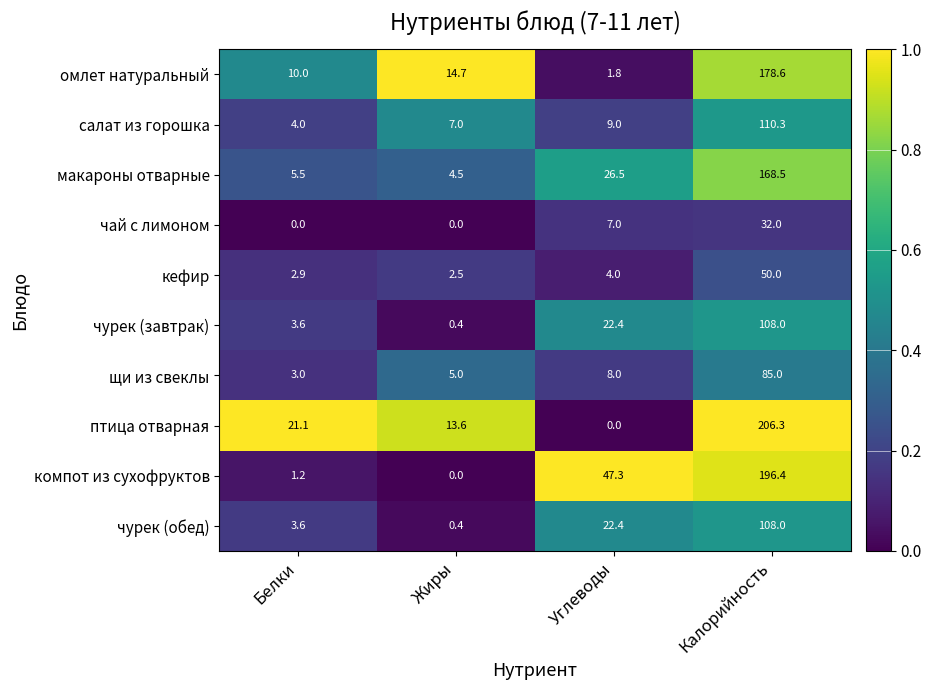

Between Жиры and Углеводы, which series saw the biggest shift?

компот из сухофруктов